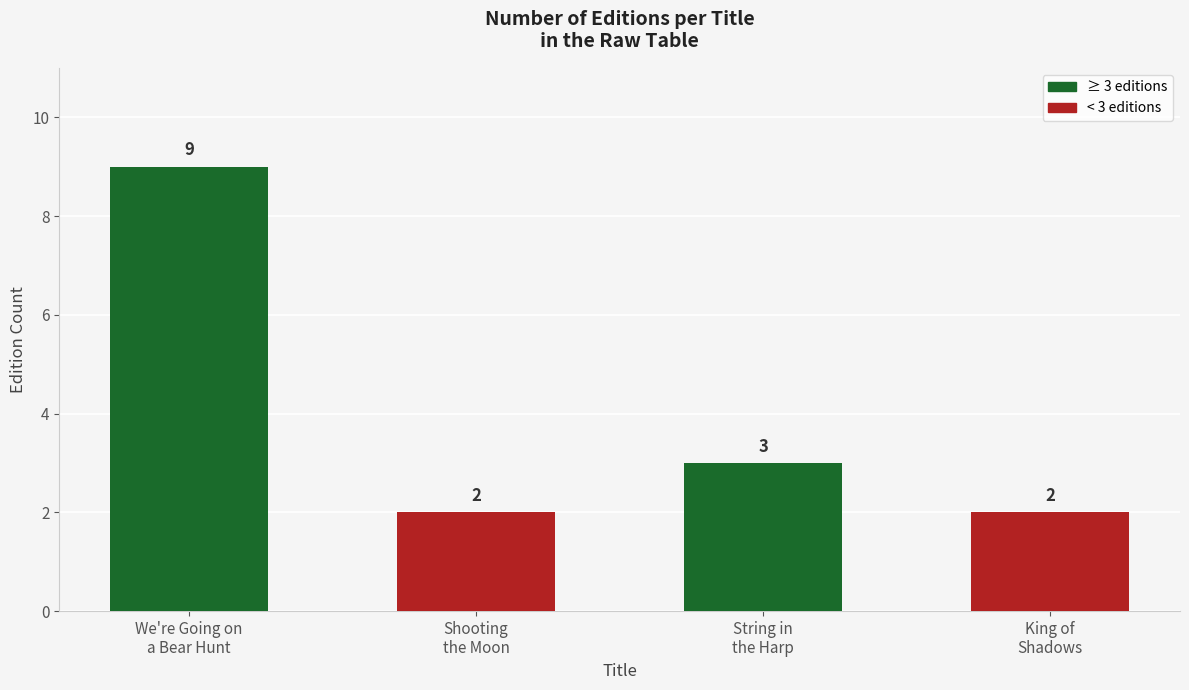

What is the change in value from We're Going on
a Bear Hunt to Shooting
the Moon?

-7